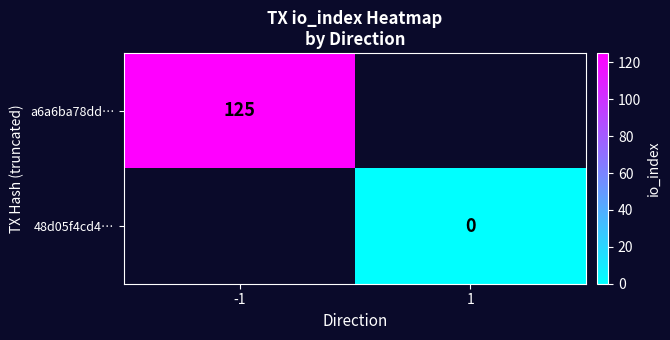

What is the greatest value displayed?

125